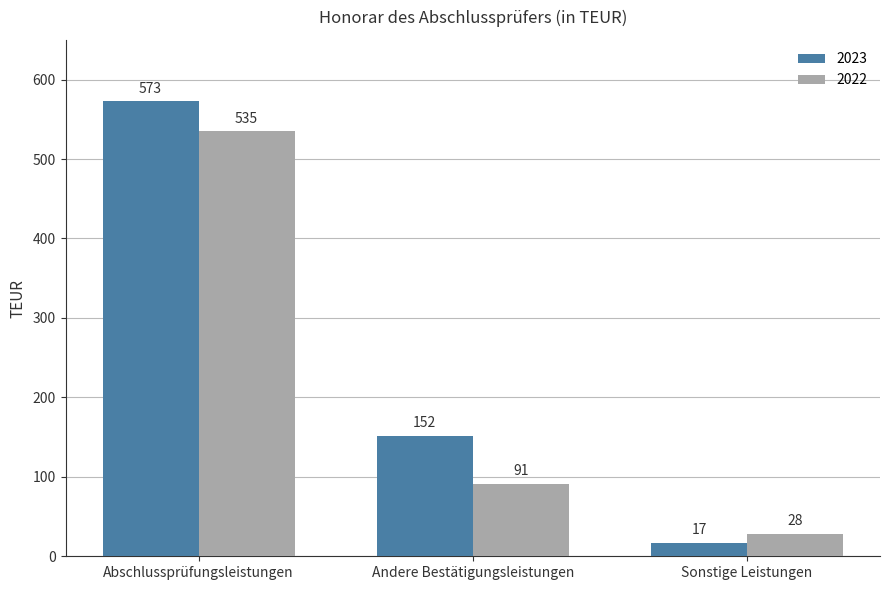

What is the maximum value shown in the chart?

573